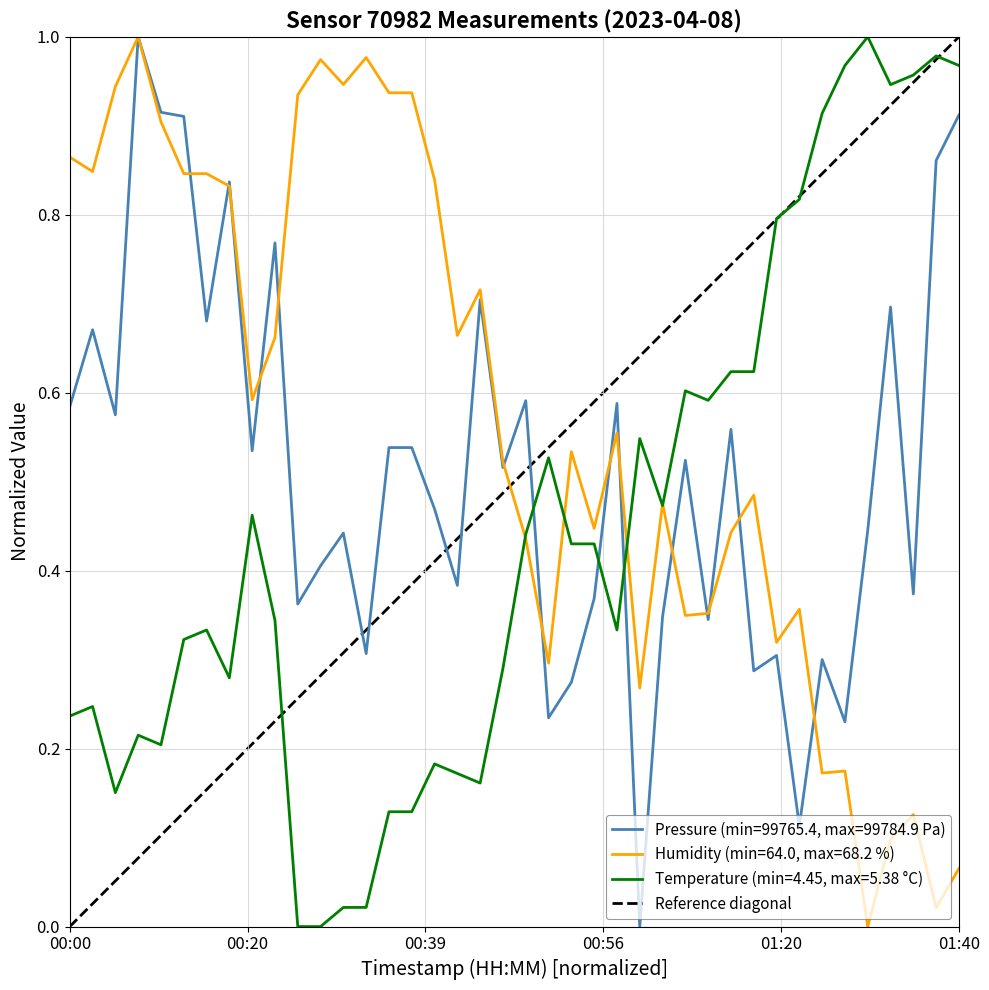

True or false: Pressure (min=99765.4, max=99784.9 Pa) and Temperature (min=4.45, max=5.38 °C) intersect in this chart.

True